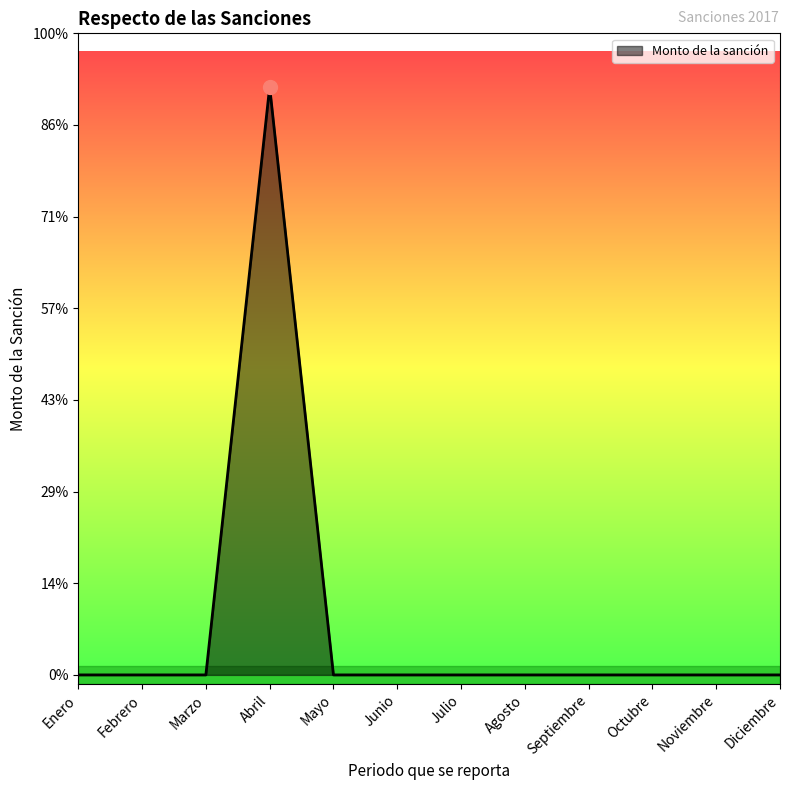

Does the chart display data point markers on the line(s)?

No